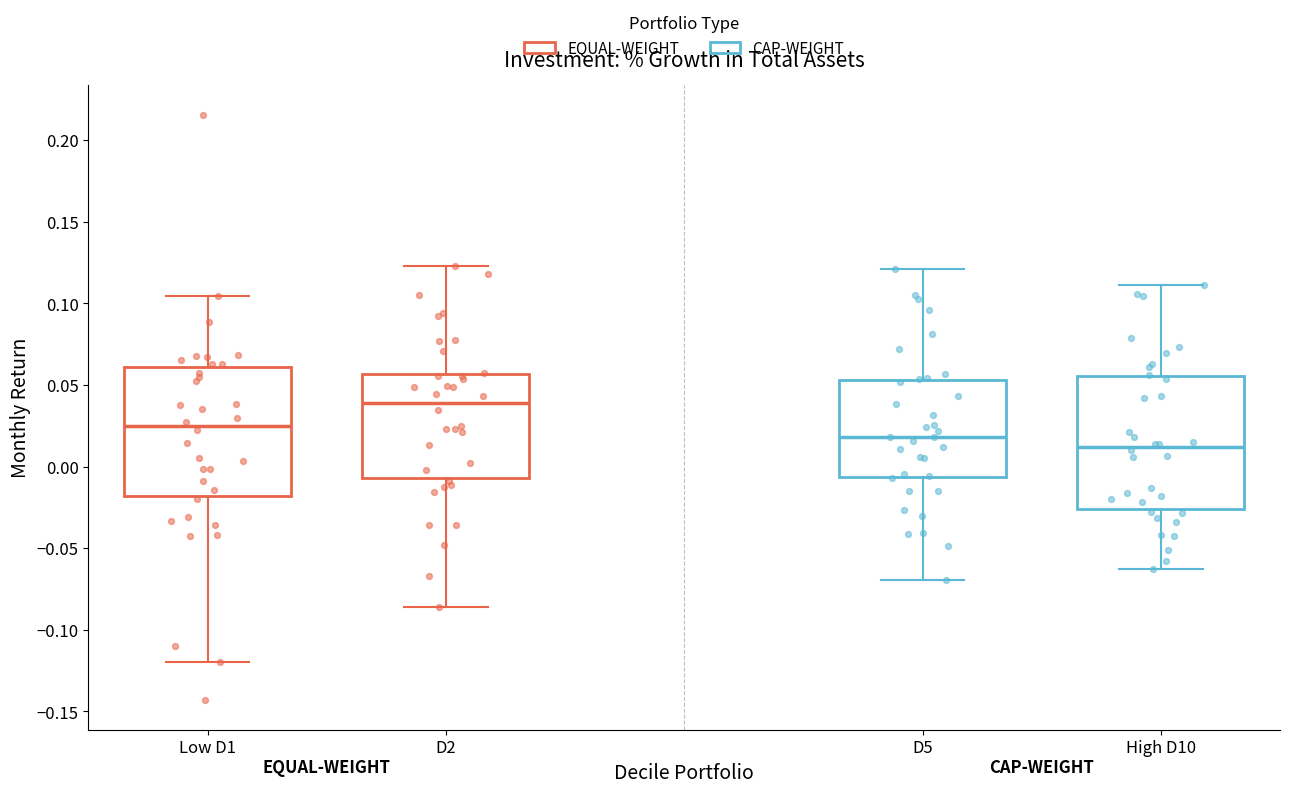

Which box's median line is the highest?

D2